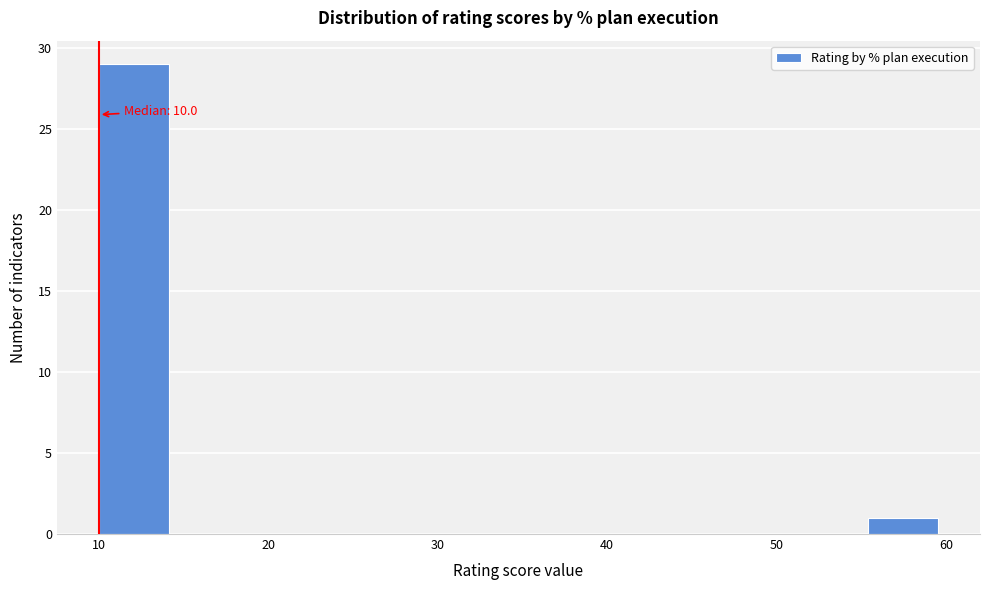

Over which range of the x-axis is the bar tallest?

10 to 14